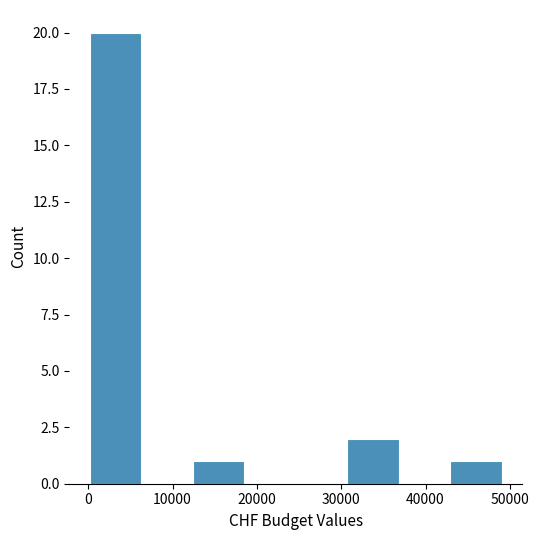

Which range on the x-axis has the tallest bar?

0 to 6000